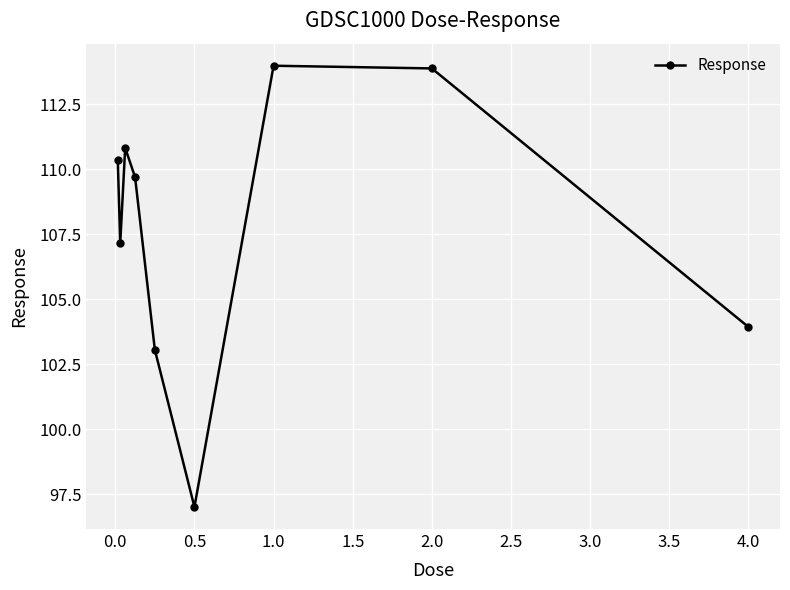

What is the value of the 5th point from the left?

103.1